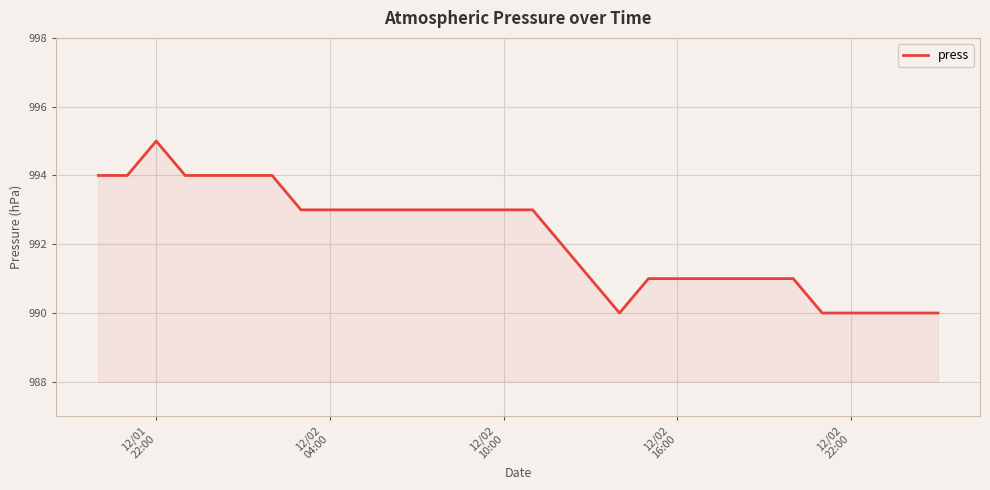

What is the minimum value shown in the chart?

990